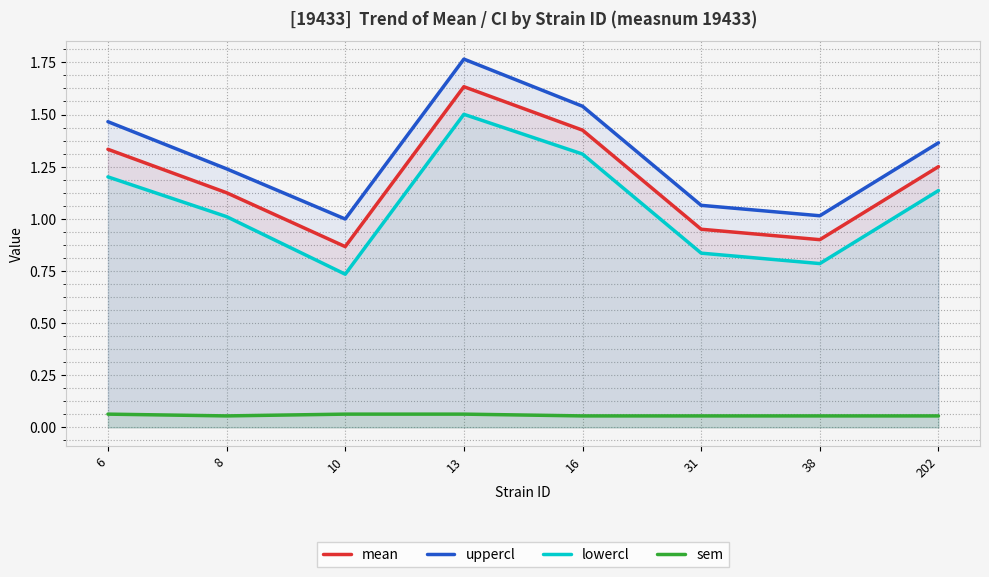

What is the average value of the lowercl series?

1.1